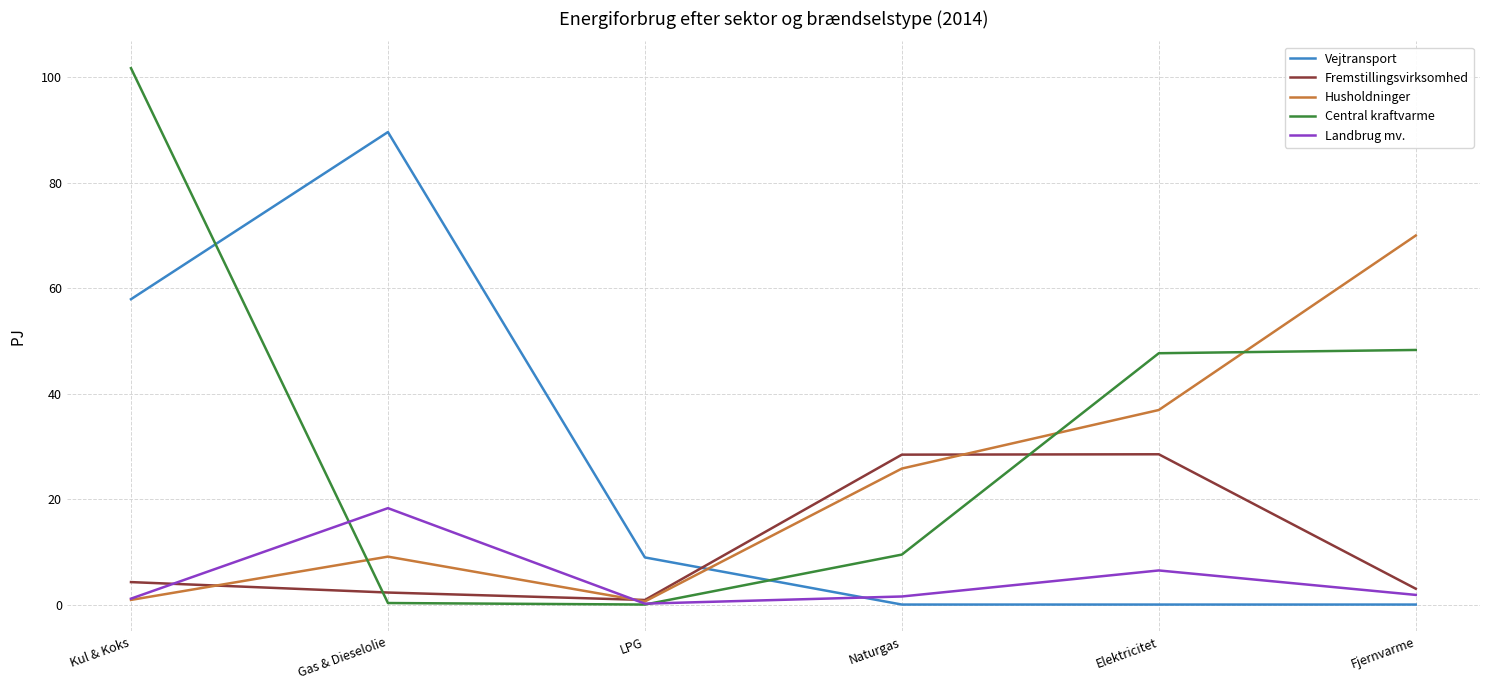

How many values in the Vejtransport series are below 8?

3